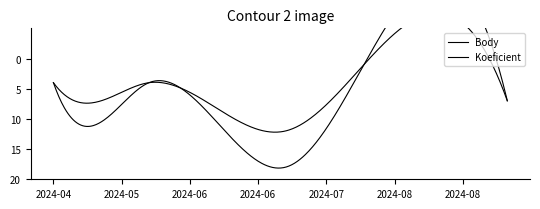

Reading left to right, what are all the values shown in this chart?

Body: 4.0	10.5	4.0	18.0	1.0	7.0
Koeficient: 4.0	7.0	4.0	12.0	1.0	7.0